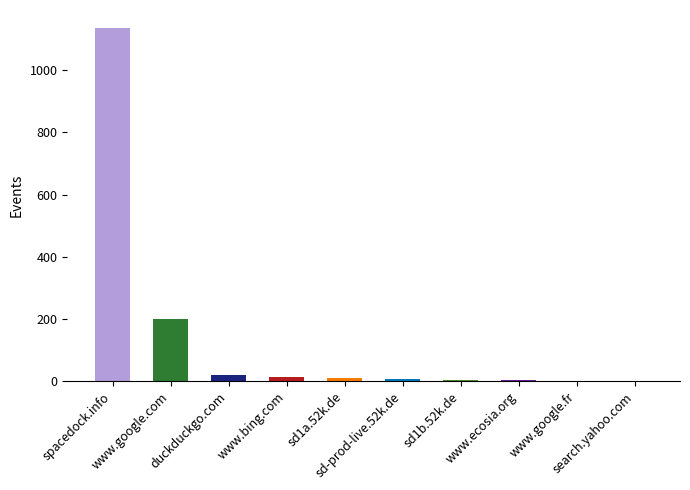

Is it true that the value at www.bing.com is 13?

True